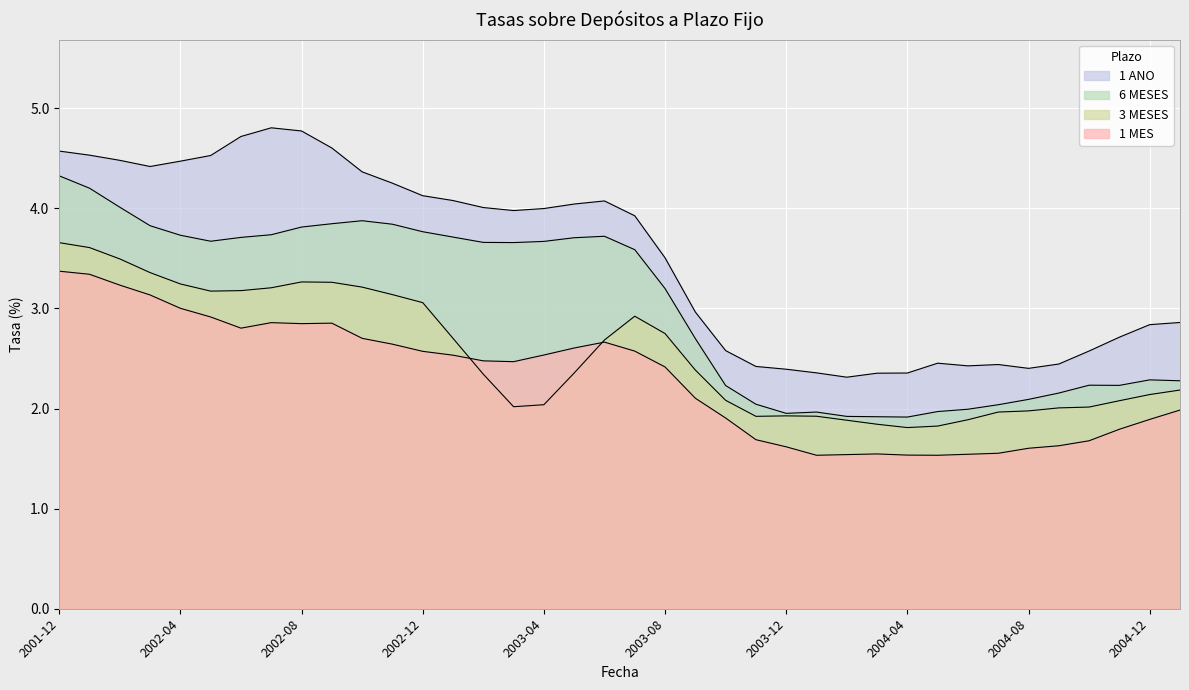

How many lines are shown in the chart?

4